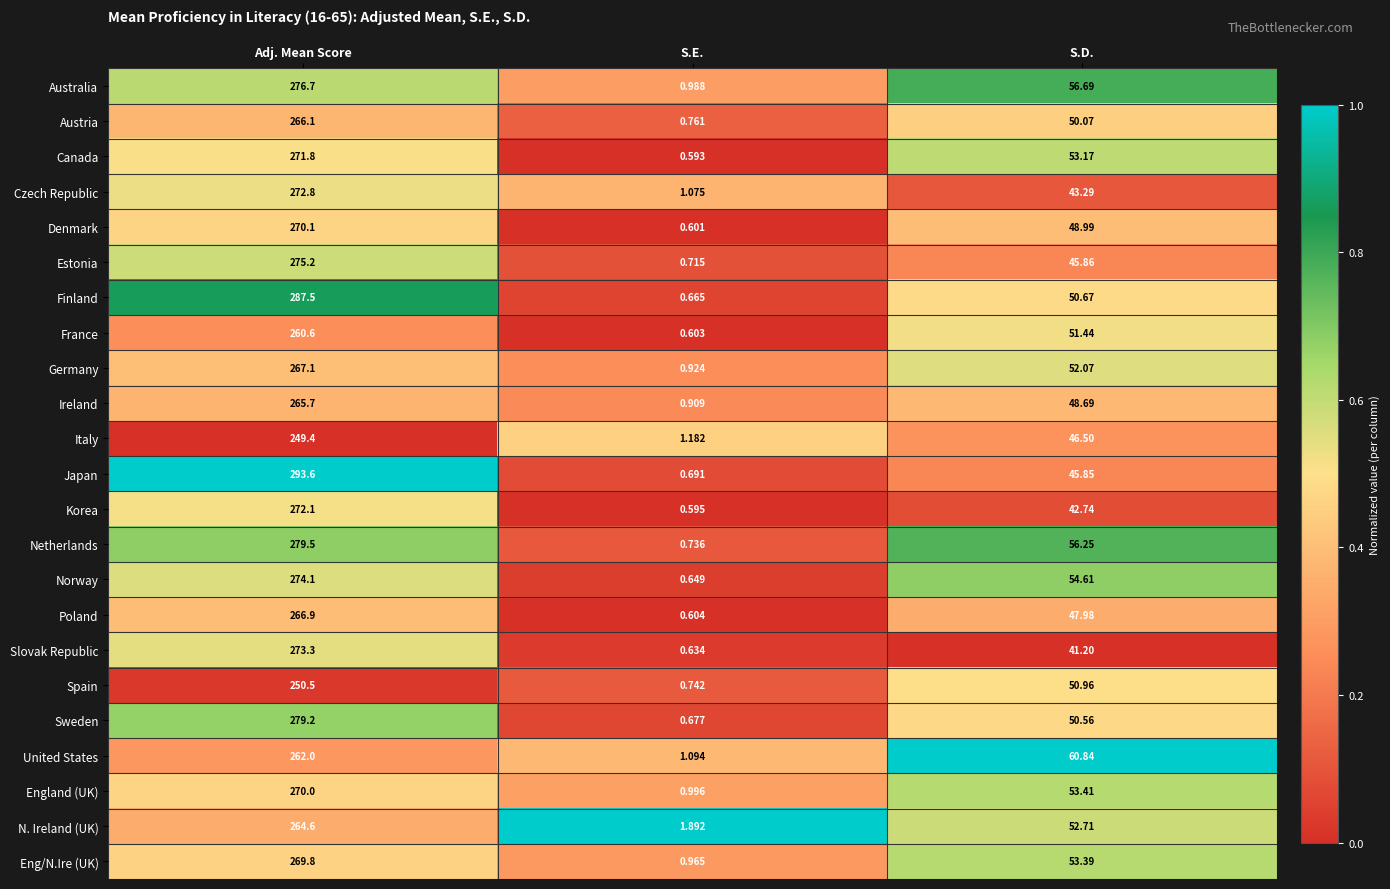

Is the value of Austria at Adj. Mean Score greater than the value of Estonia at S.D.?

Yes